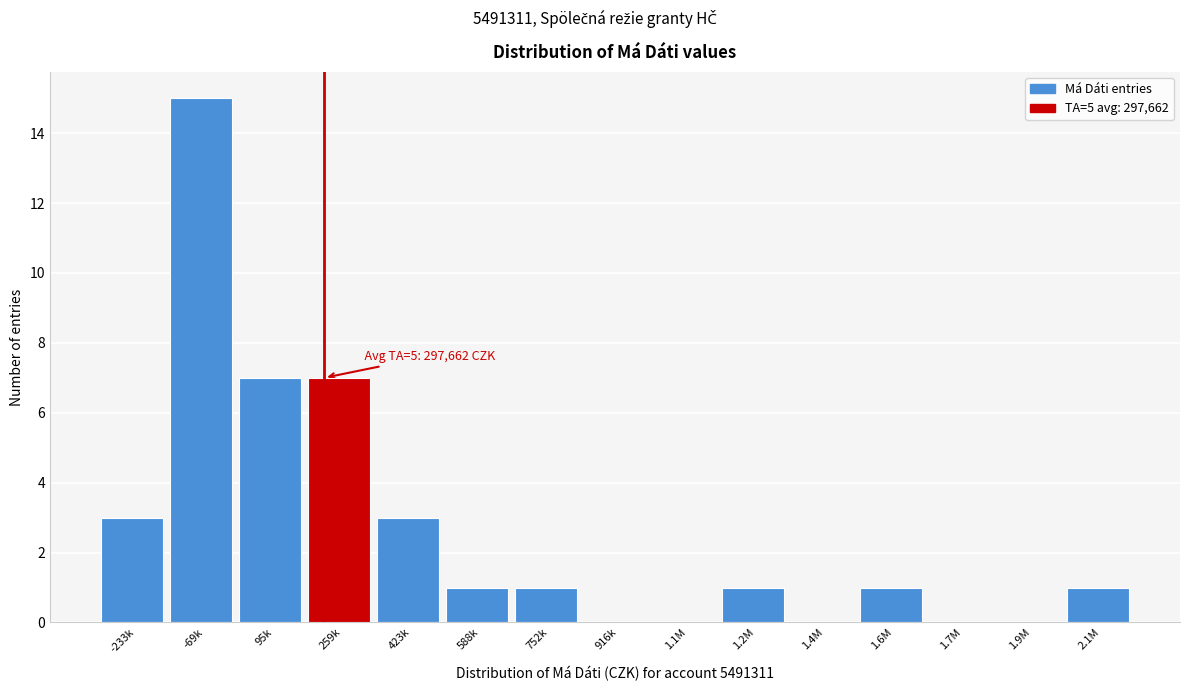

Reading left to right, extract all data points from this chart.

-233k=3	-69k=15	95k=7	259k=7	423k=3	588k=1	752k=1	916k=0	1.1M=0	1.2M=1	1.4M=0	1.6M=1	1.7M=0	1.9M=0	2.1M=1